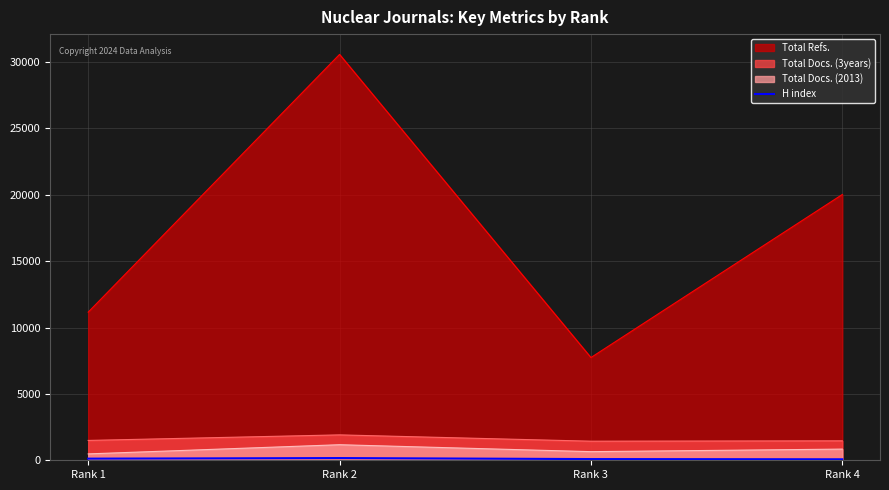

The value at Rank 2 is 166. True or false?

True